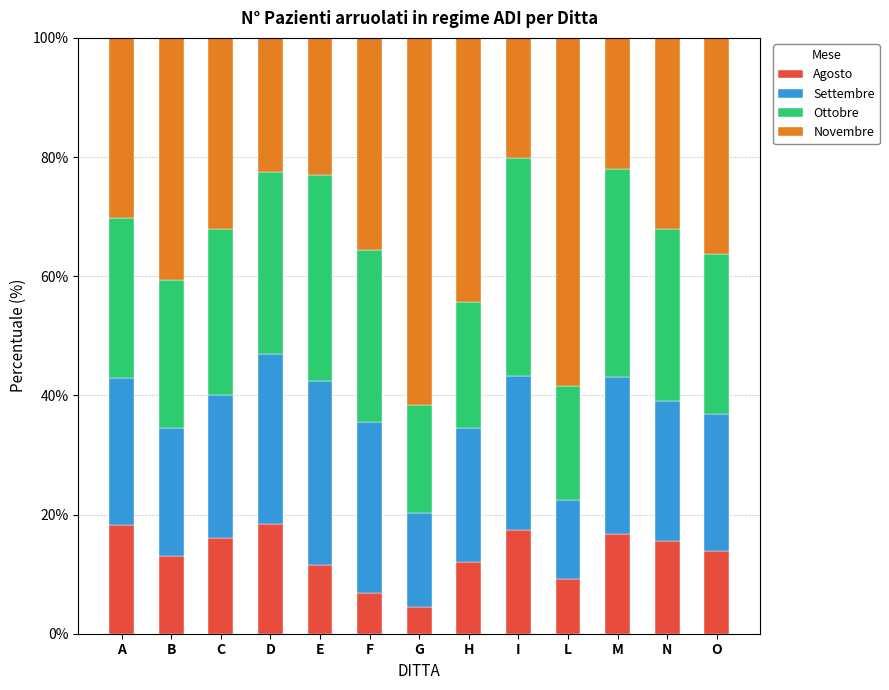

Which category has the lowest value in the Agosto series?

G